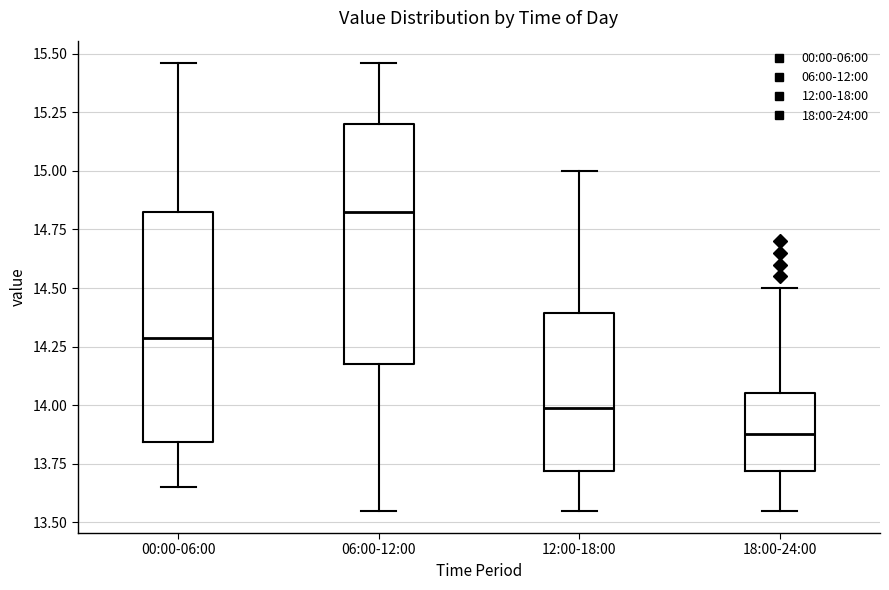

Reading left to right, transcribe this box plot: for each box, give where its median line is, the range the box spans, and where its two whiskers end, as read against the y-axis. The values are not printed on the chart, so give them approximately, as read against the axis.

00:00-06:00: median 14.30, box 13.85 to 14.85, whiskers 13.65 to 15.45
06:00-12:00: median 14.85, box 14.20 to 15.20, whiskers 13.55 to 15.45
12:00-18:00: median 14.00, box 13.70 to 14.40, whiskers 13.55 to 15.00
18:00-24:00: median 13.90, box 13.70 to 14.05, whiskers 13.55 to 14.50